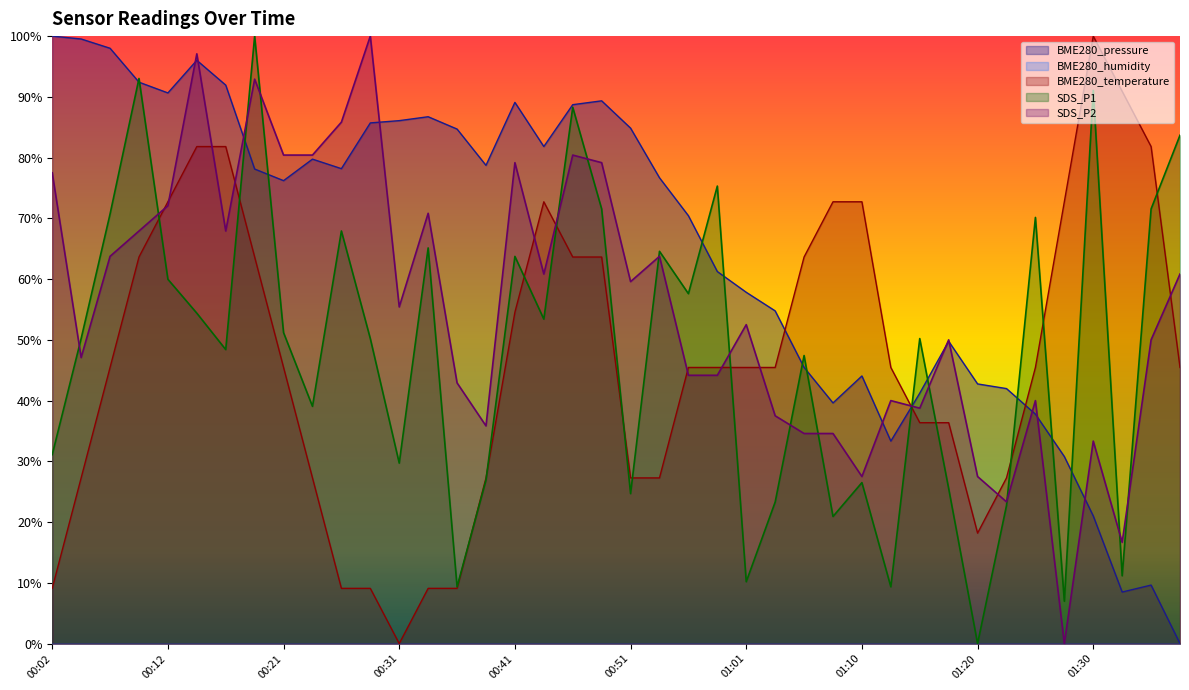

What is the label of the 28th point from the left?

01:08